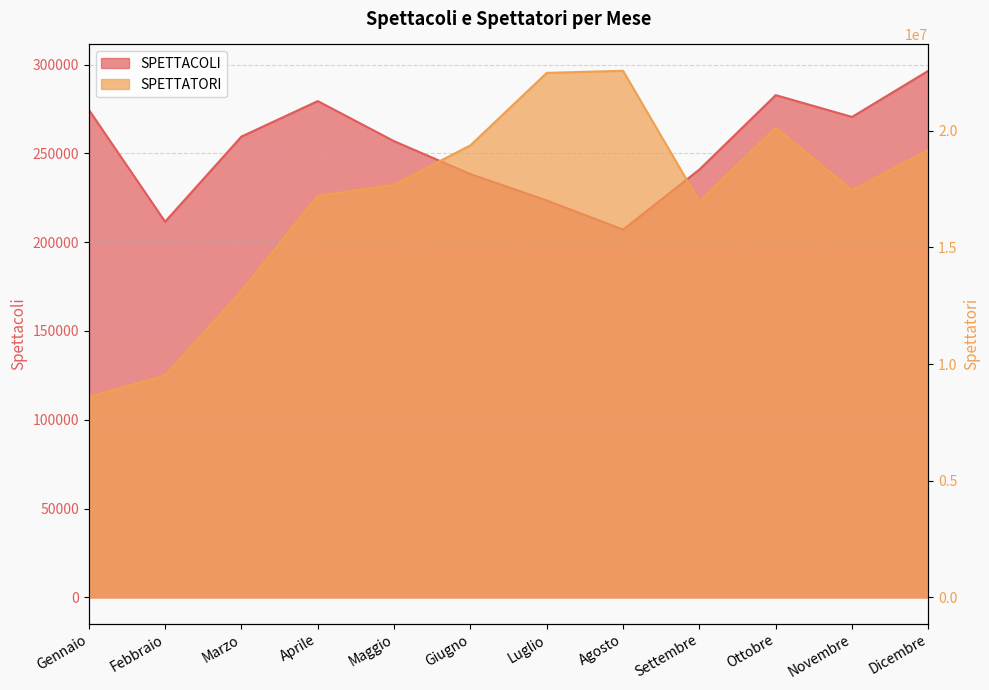

What is the highest value of the SPETTATORI series?

22570646